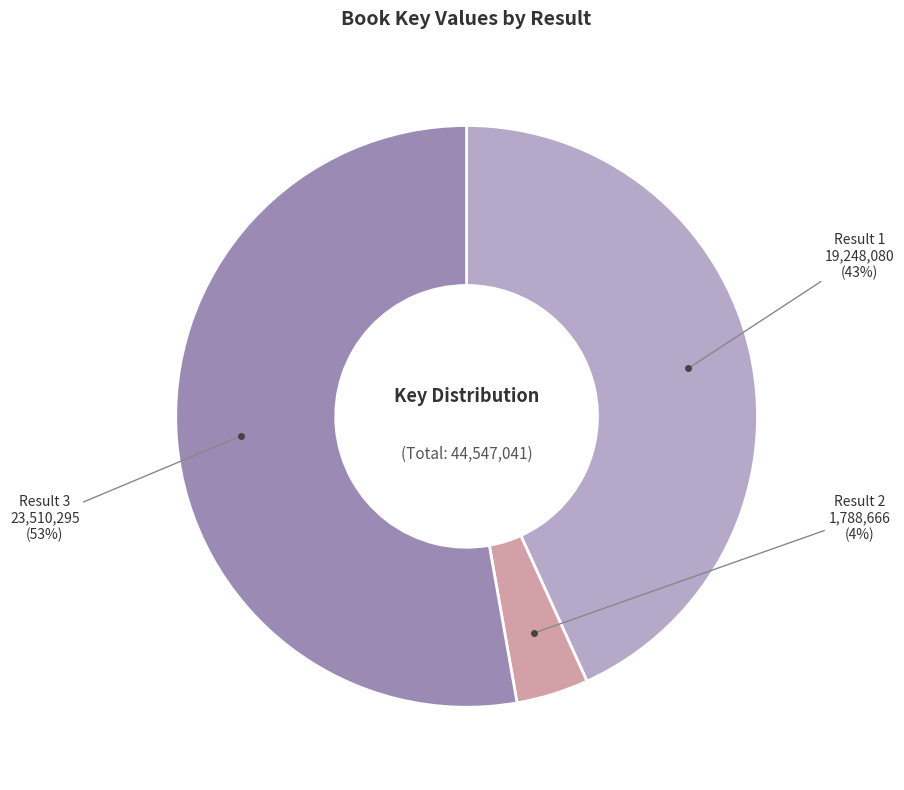

To the nearest percent, what is the difference between the largest and smallest slice percentages?

49%